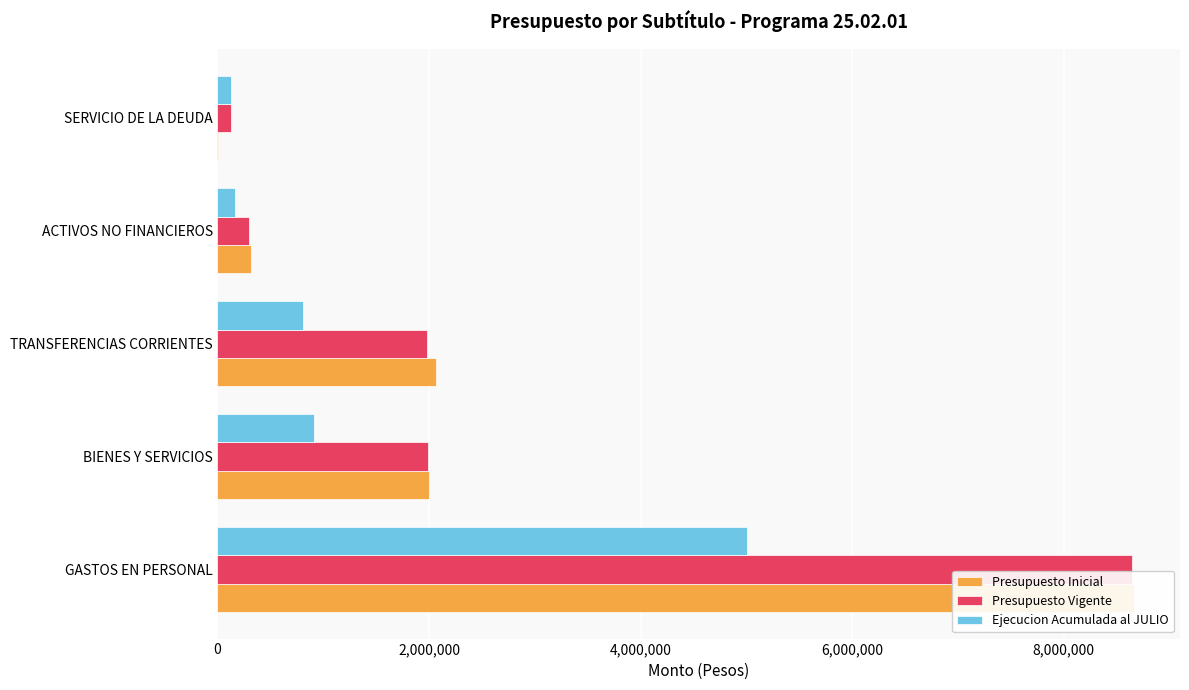

Rank the series at BIENES Y SERVICIOS from highest to lowest value.

Presupuesto Inicial, Presupuesto Vigente, Ejecucion Acumulada al JULIO